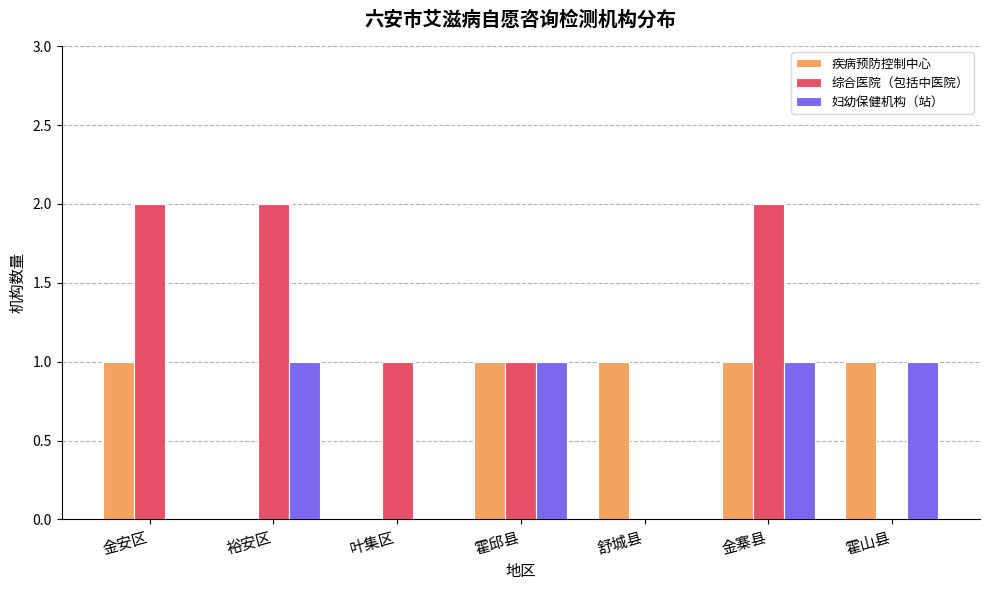

Is it true that 妇幼保健机构（站） equals 0 at 舒城县?

True